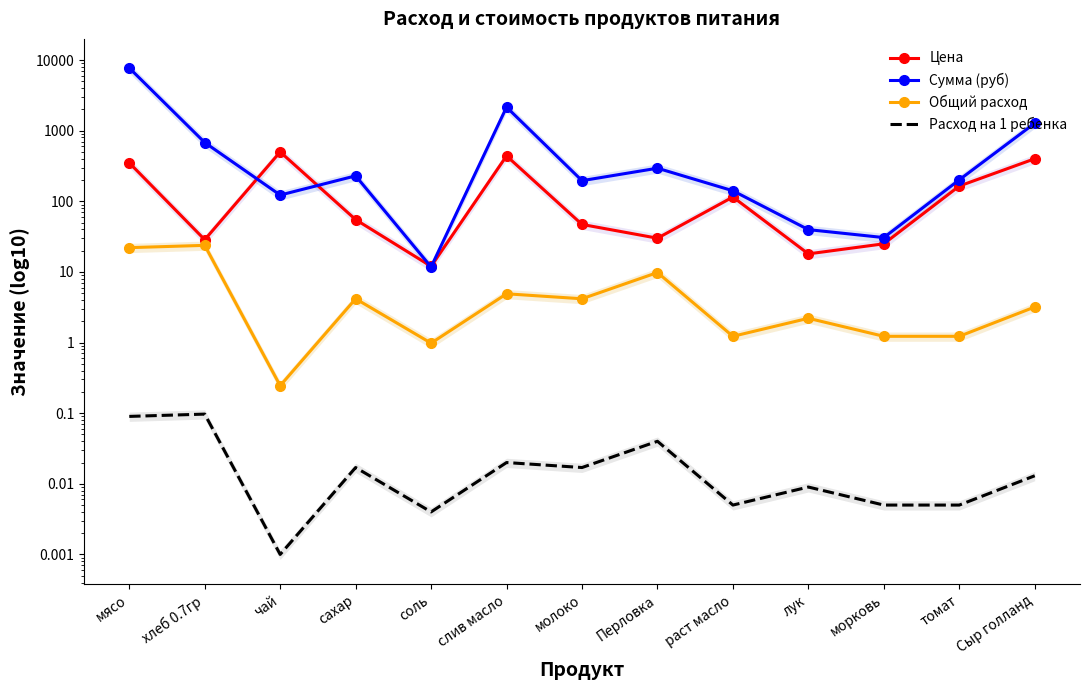

At which category does Цена reach its first local peak?

чай